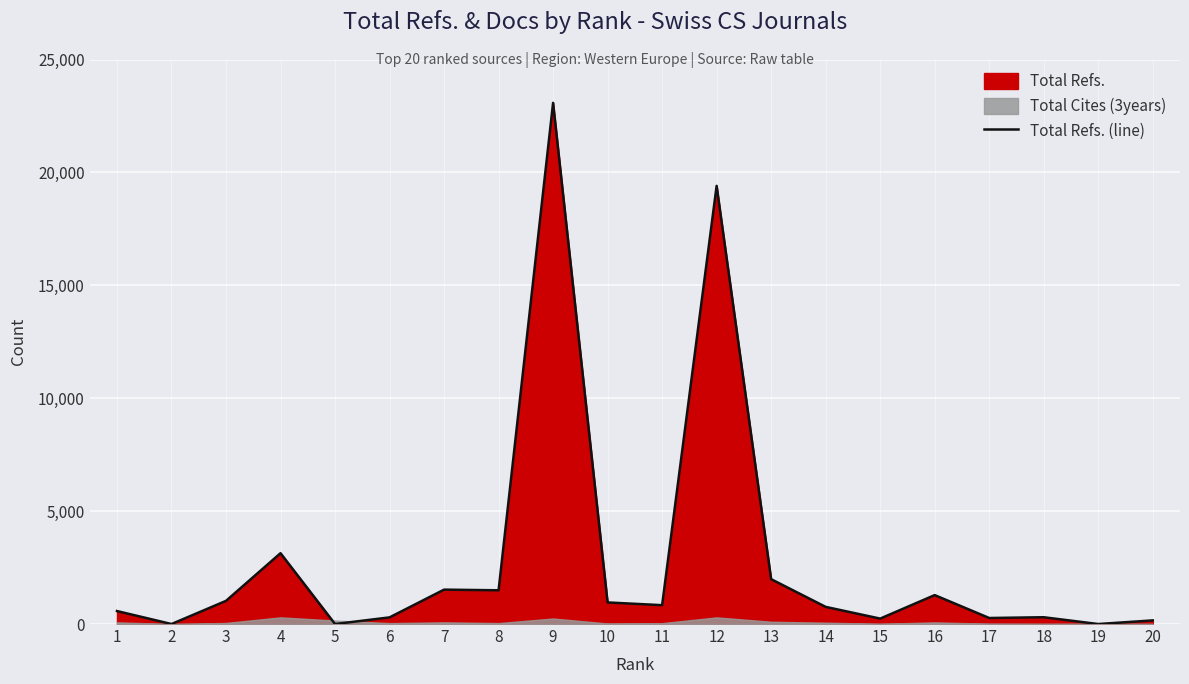

Rank the categories by value from lowest to highest.

2, 5, 19, 20, 15, 17, 6, 18, 1, 14, 11, 10, 3, 16, 8, 7, 13, 4, 12, 9